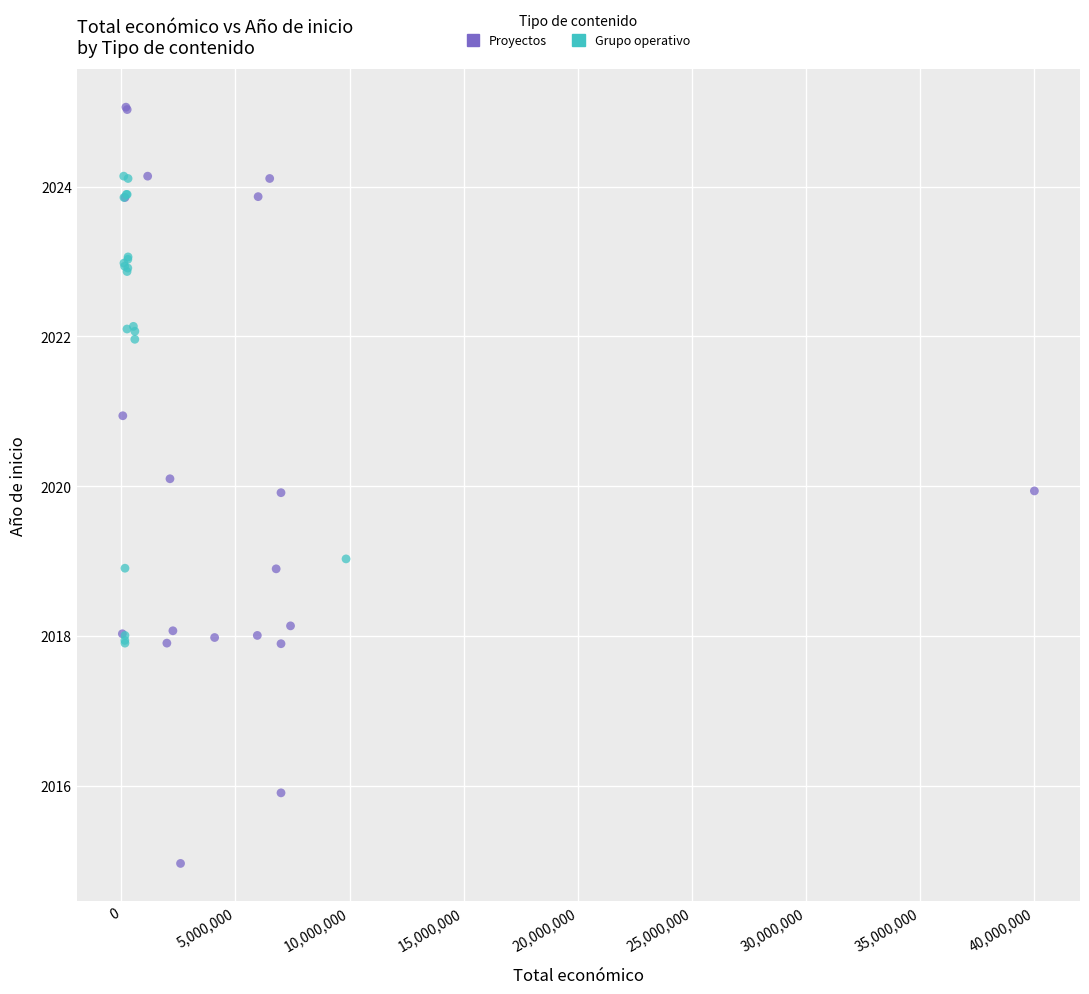

Which series has the largest Y range (max minus min)?

Proyectos